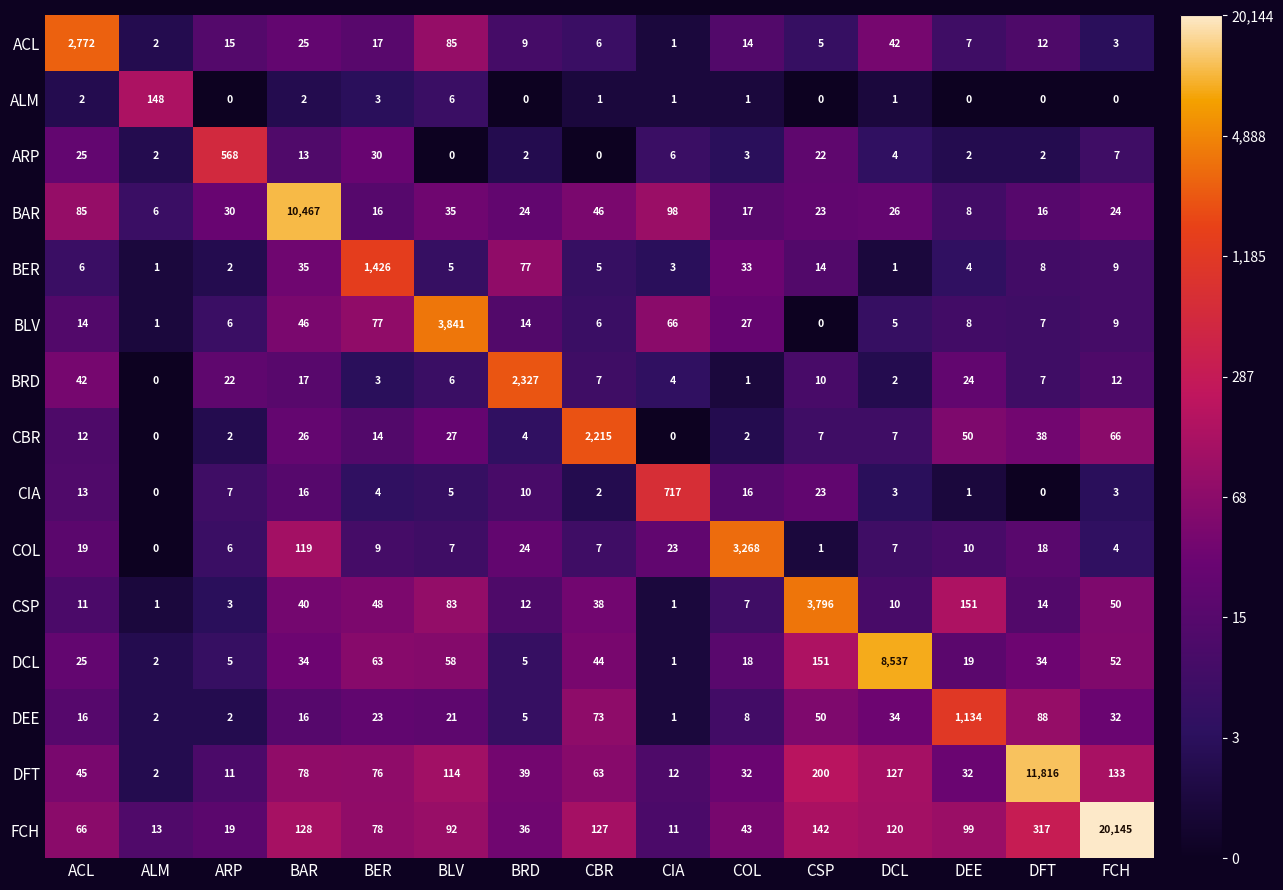

At which category does the chart reach its peak across all series?

FCH